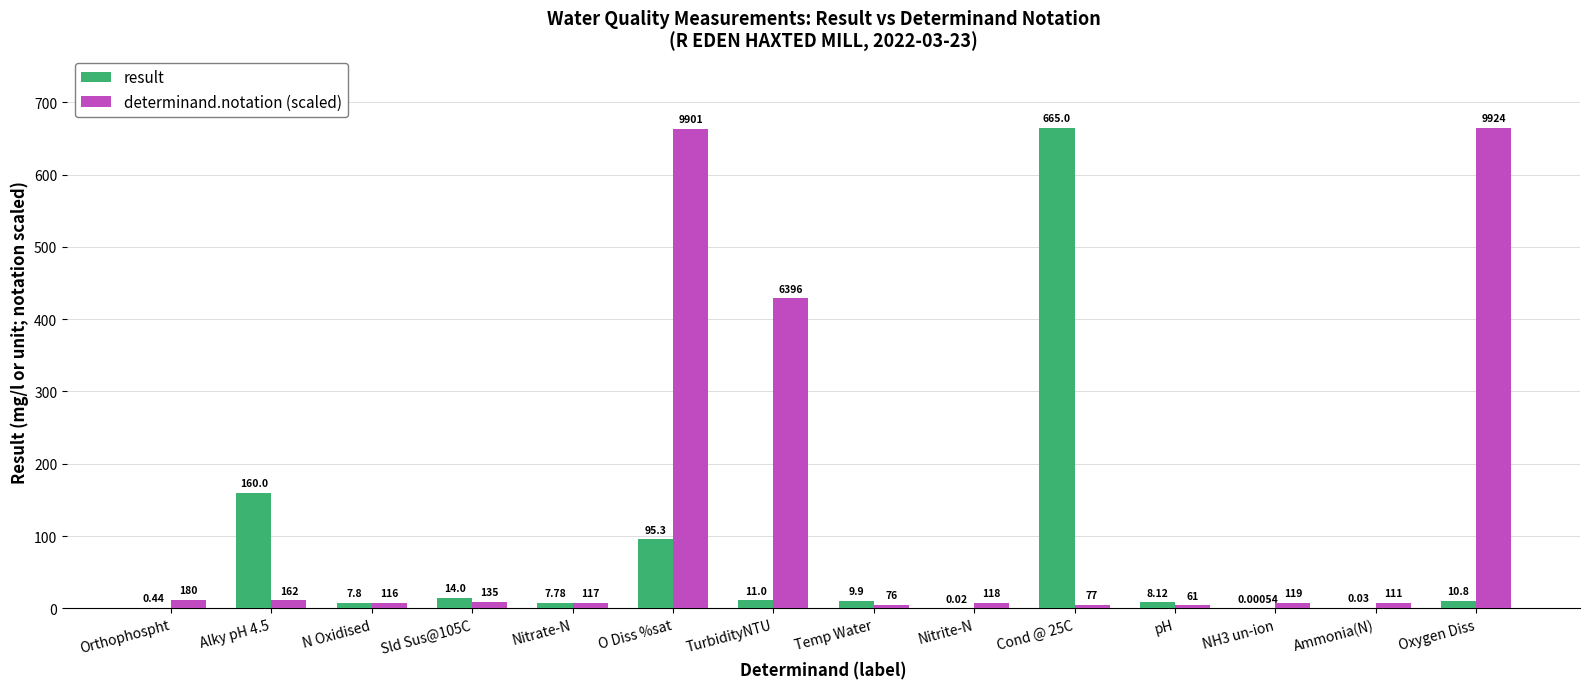

At which label is determinand.notation (scaled) closest to 334?

TurbidityNTU